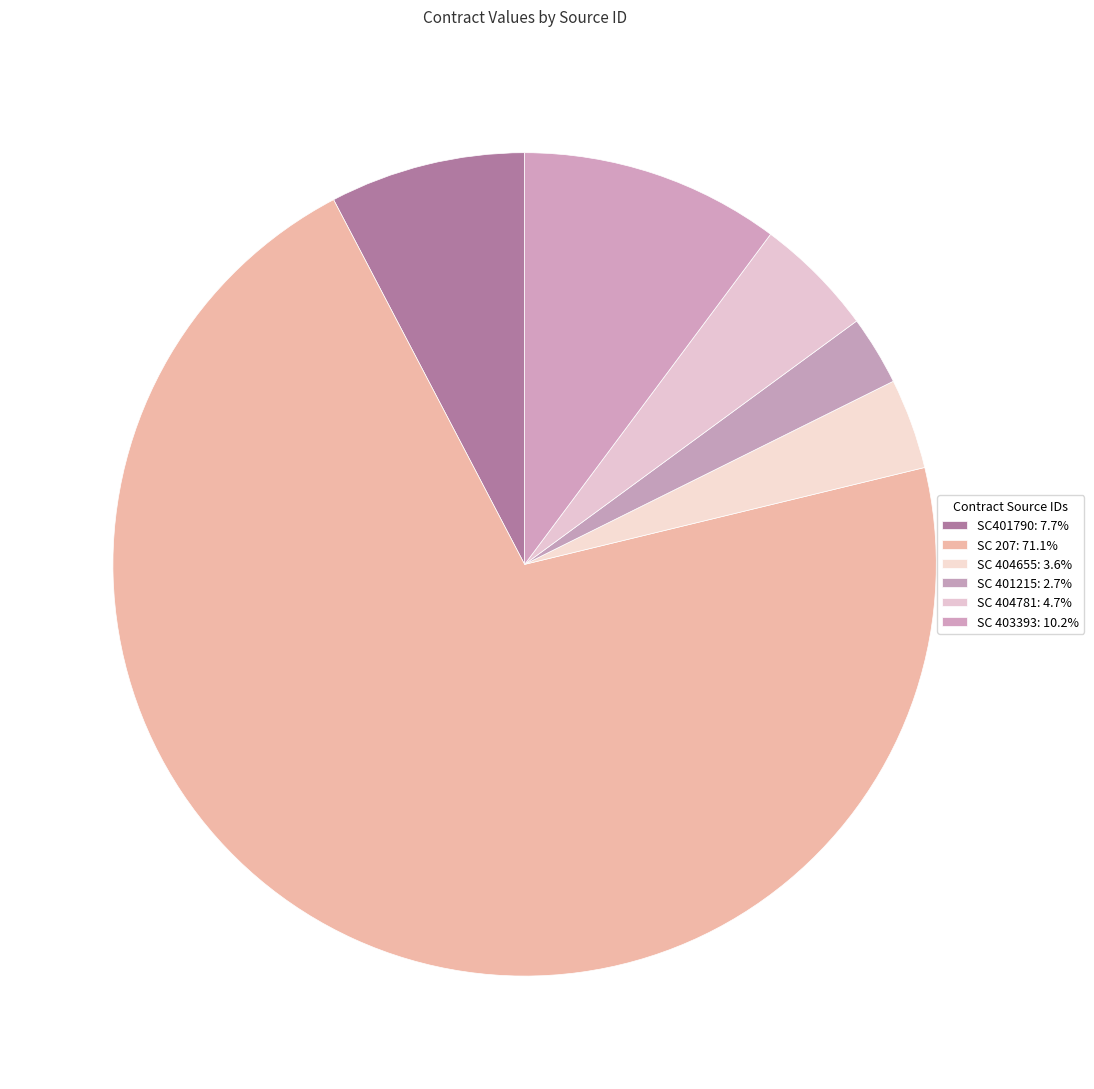

Which category has the biggest portion of the pie?

SC 207